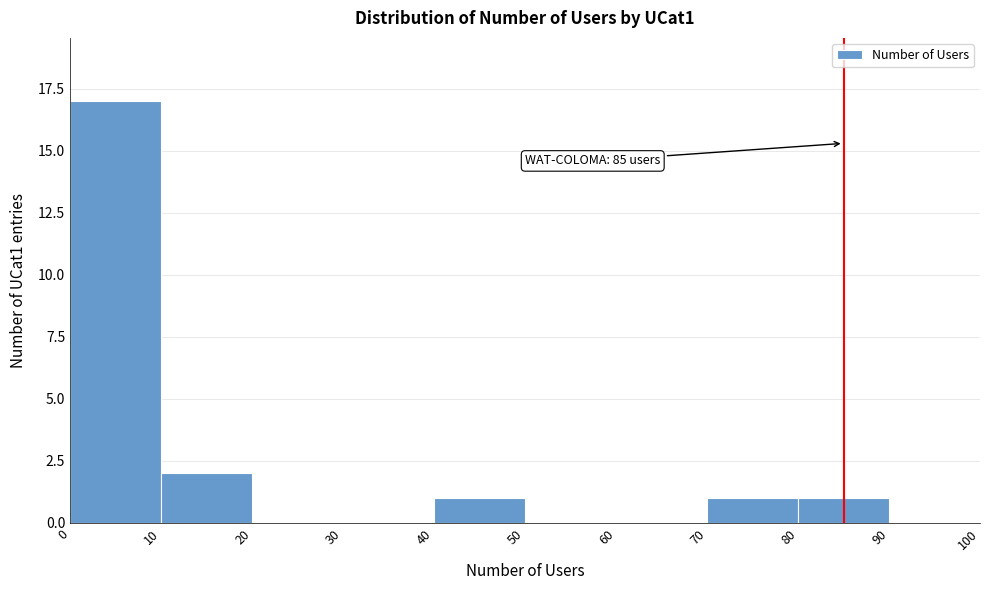

Over which range of the x-axis is the bar tallest?

0 to 10